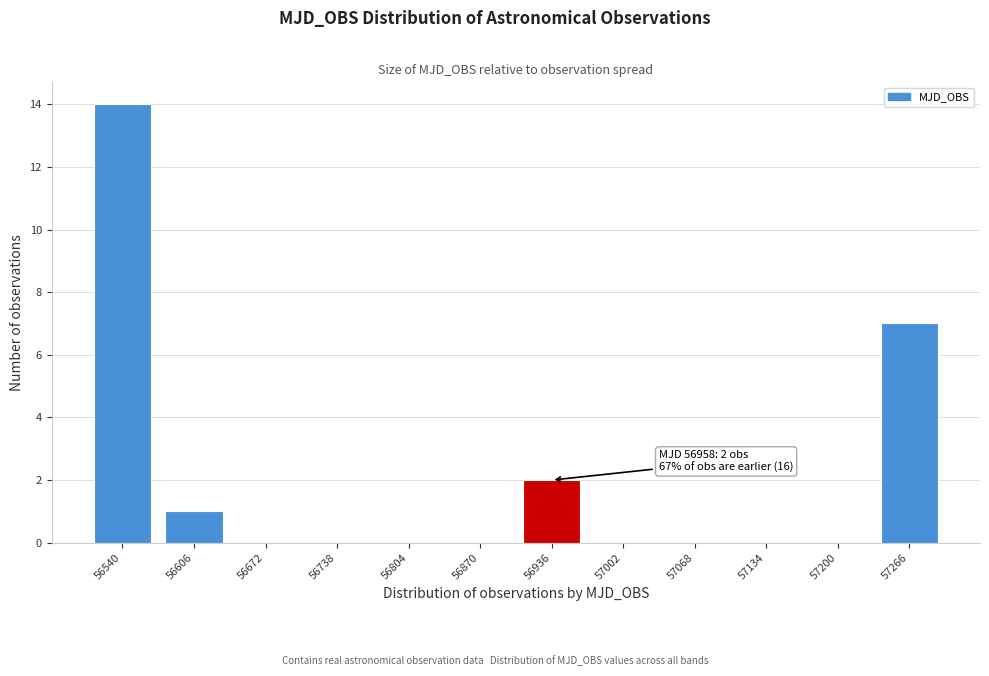

Reading left to right, transcribe all the data shown in this chart.

56540=14	56606=1	56672=0	56738=0	56804=0	56870=0	56936=2	57002=0	57068=0	57134=0	57200=0	57266=7